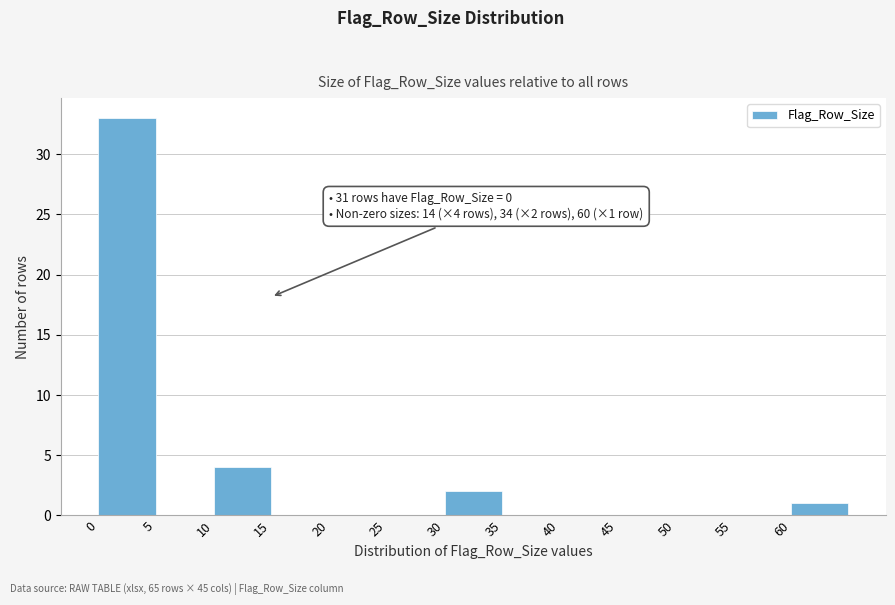

Over which range of the x-axis is the bar tallest?

0 to 5